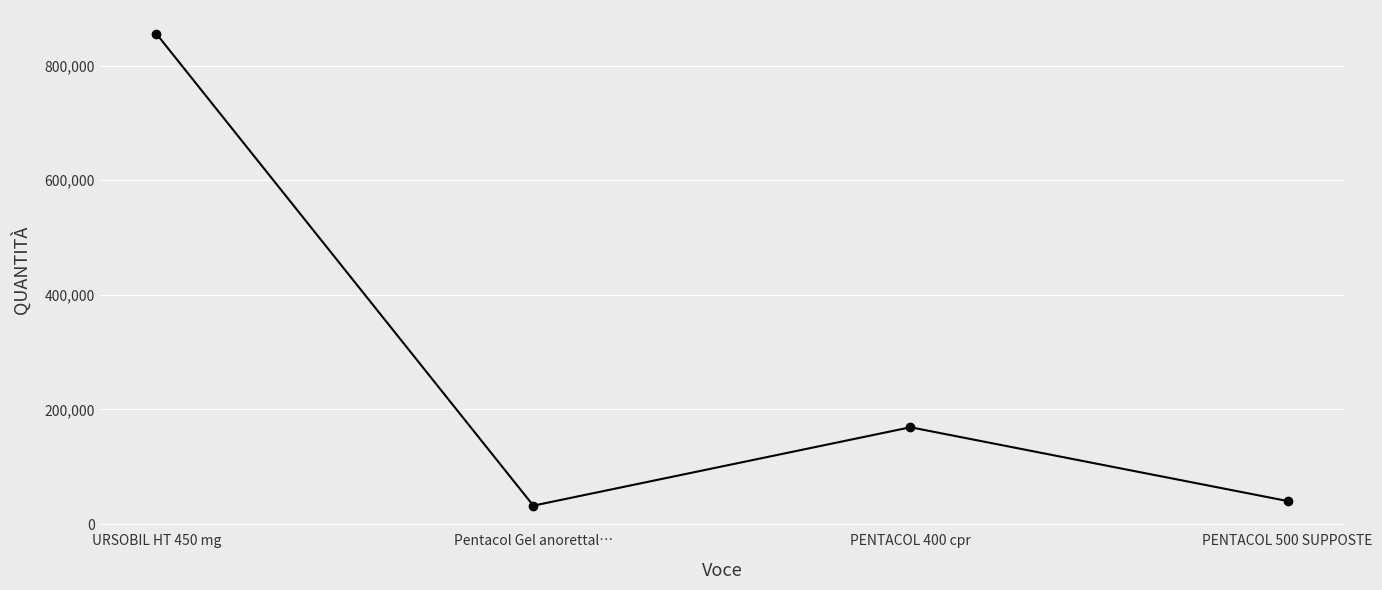

What is the value of the 3rd point from the left?

168988